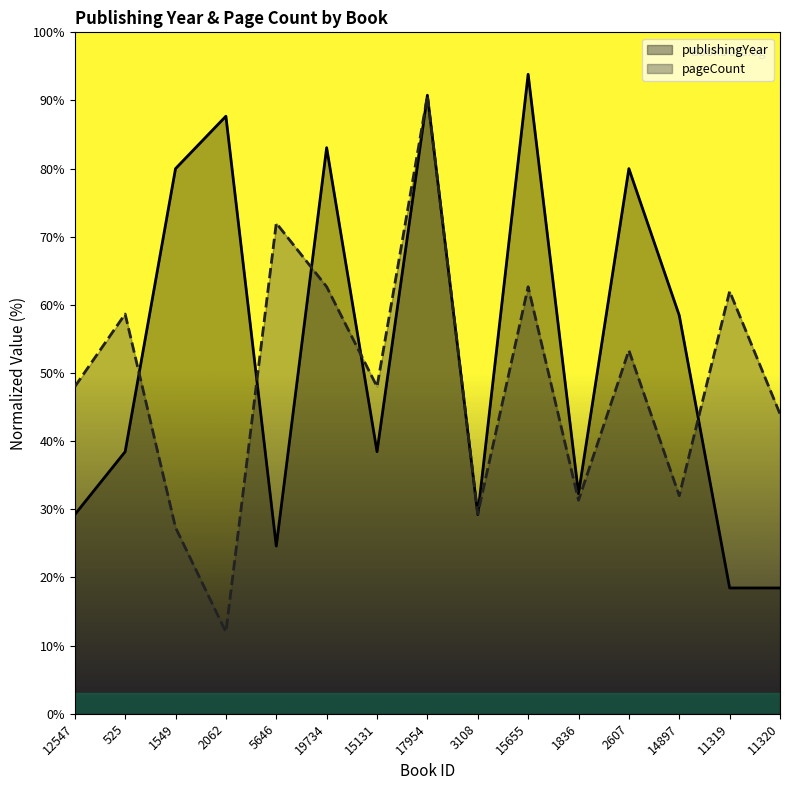

The publishingYear series shows 21.3 at 525. True or false?

False